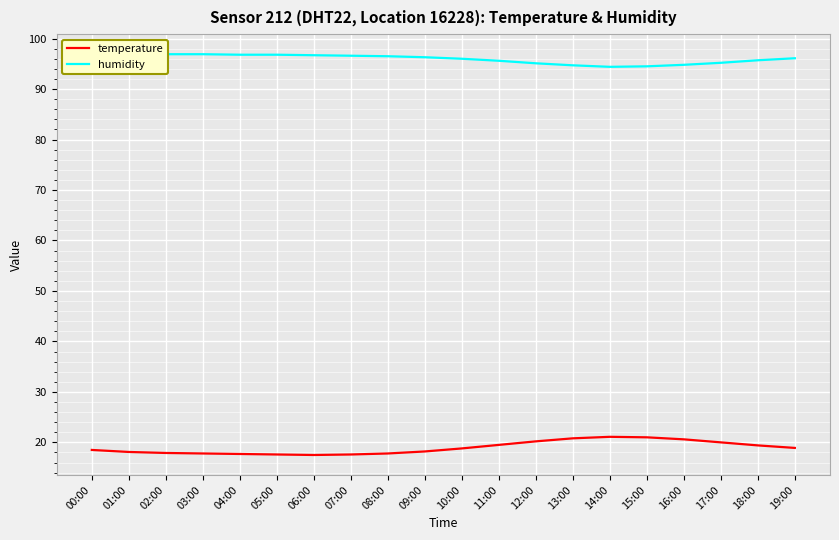

Which category has the lowest value in the temperature series?

06:00